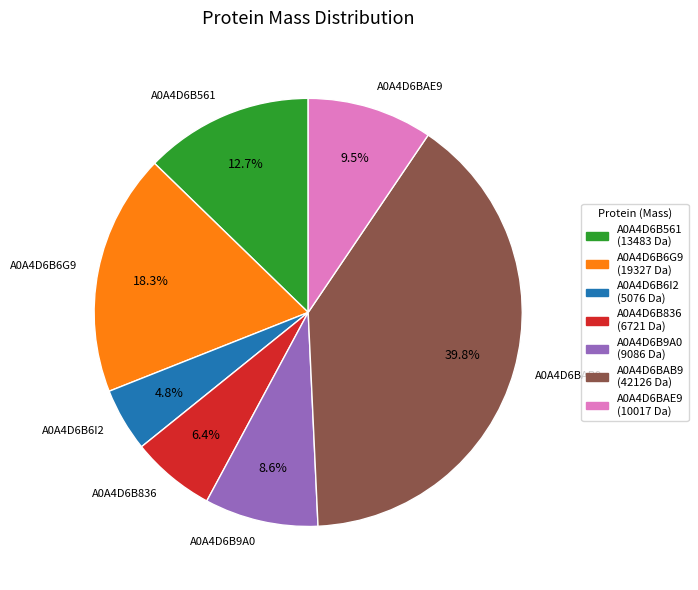

Approximately how many times larger is the value at A0A4D6B836 compared to A0A4D6B561?

0.5